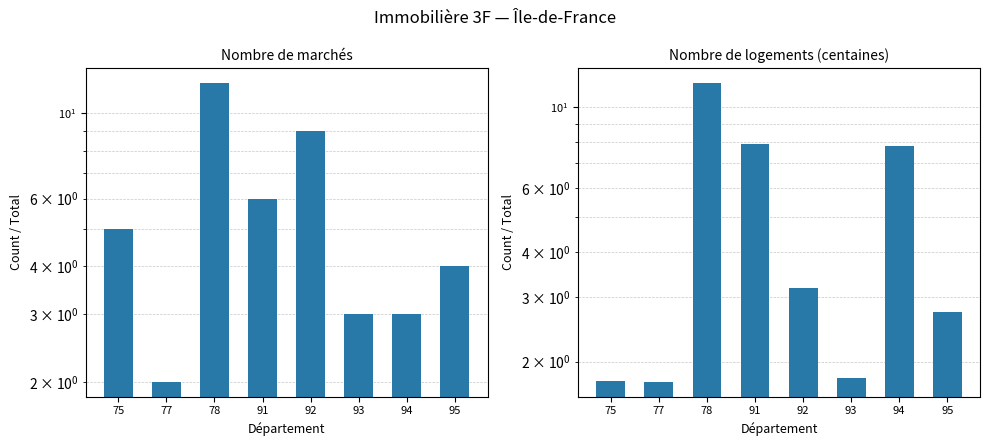

List the labels in order of Nombre de logements (centaines) value, smallest first.

77, 75, 93, 95, 92, 94, 91, 78